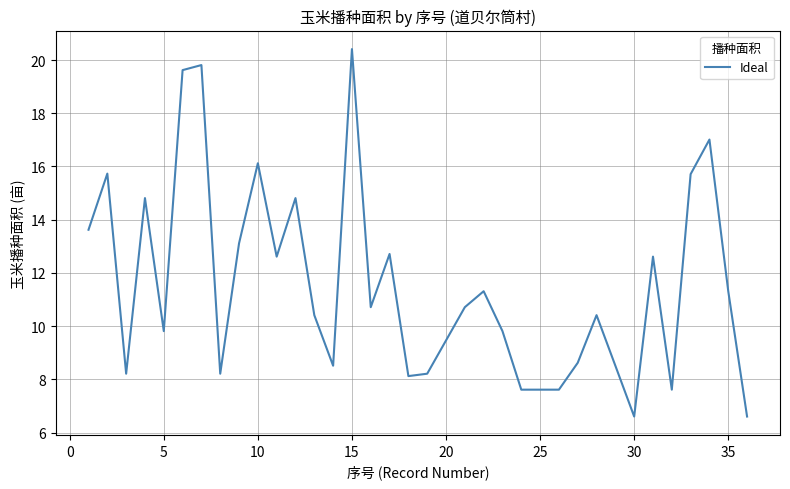

What is the minimum value shown in the chart?

6.6